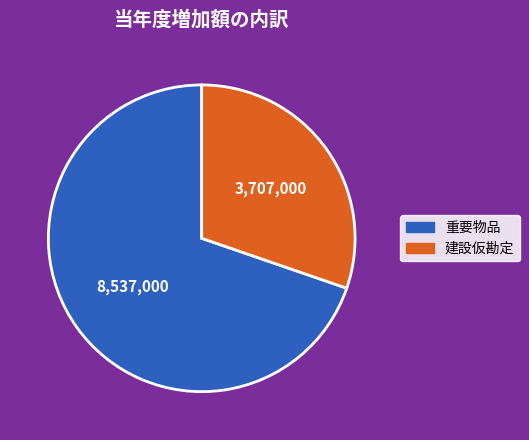

Which has a higher value, 重要物品 or 建設仮勘定?

重要物品